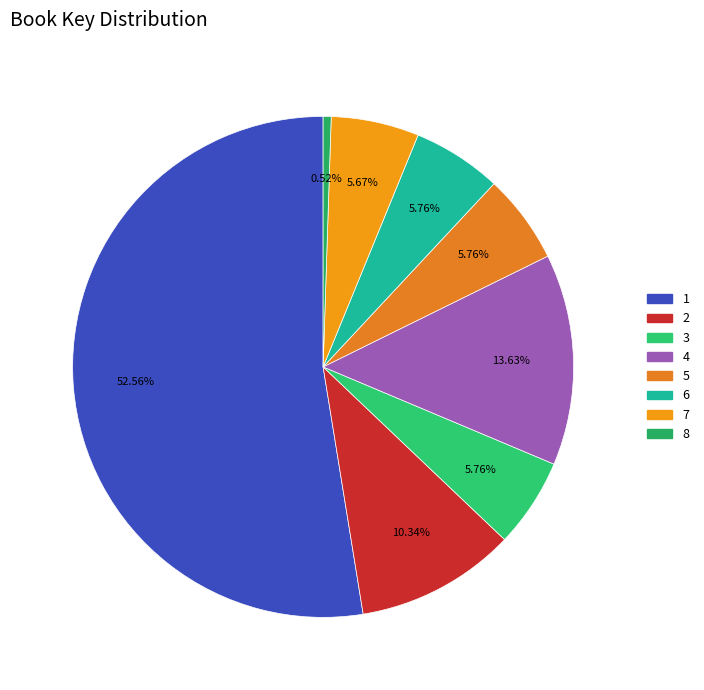

To the nearest percent, what percentage of the pie is 5?

6%